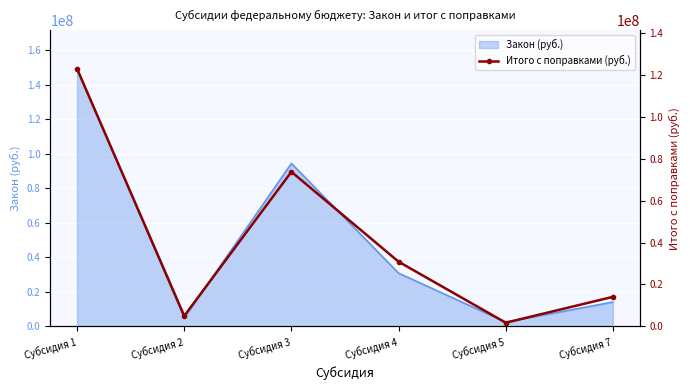

How many points are higher than both their immediate neighbors (excluding endpoints)?

1